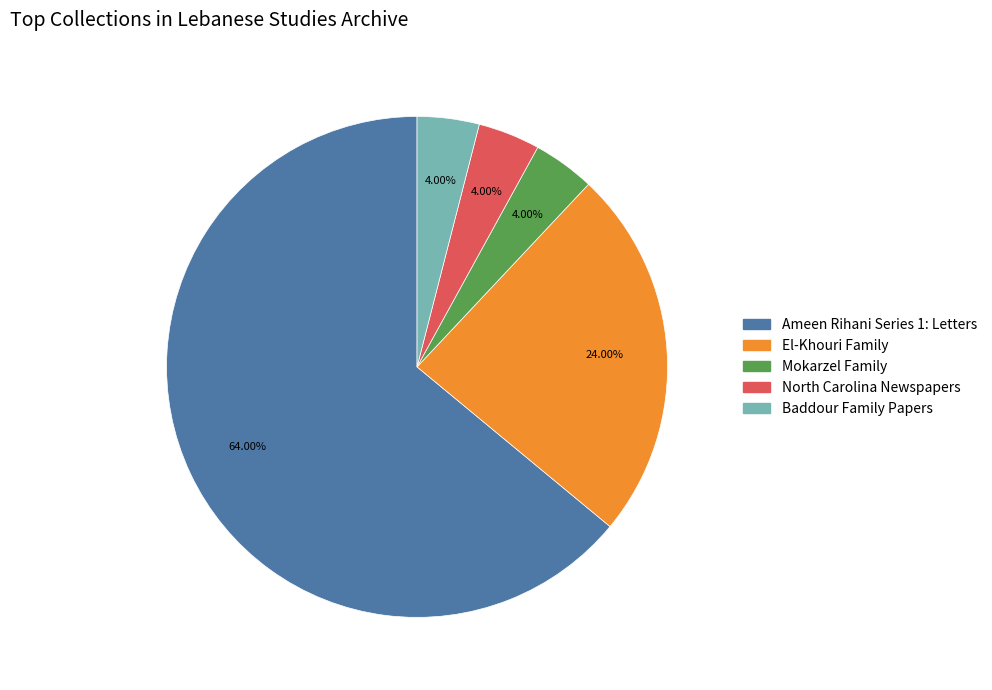

What portion of the pie excludes El-Khouri Family?

76.0%